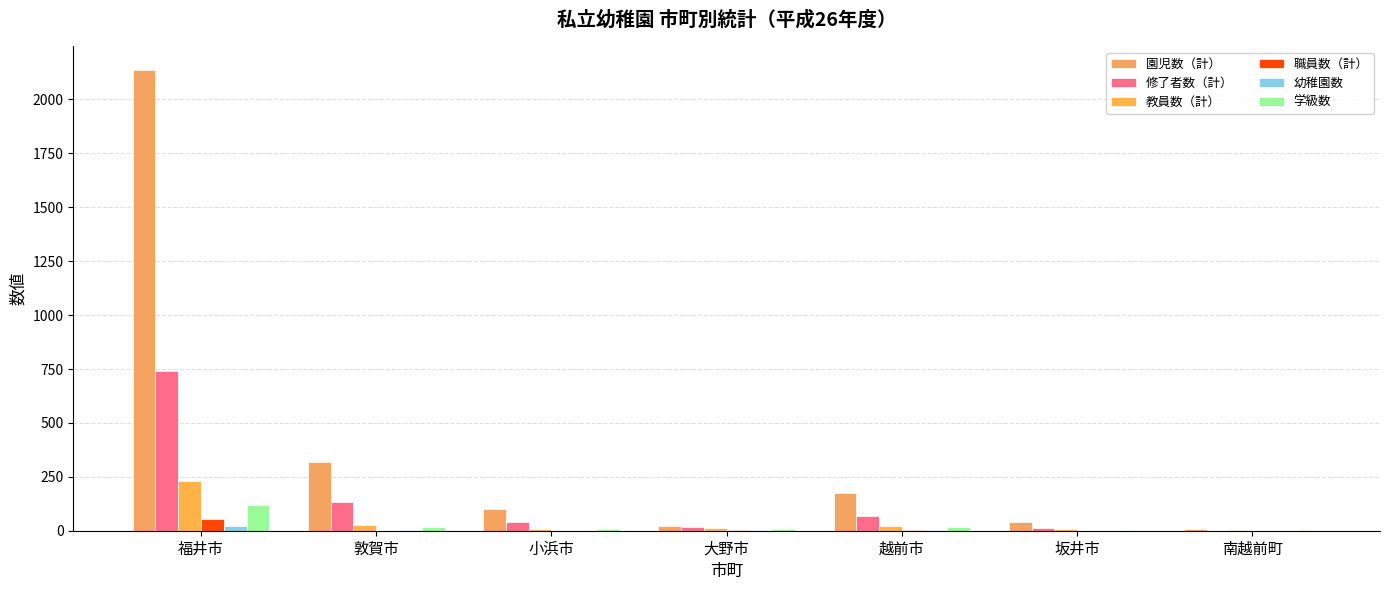

Between 福井市 and 小浜市, which series saw the biggest shift?

園児数（計）